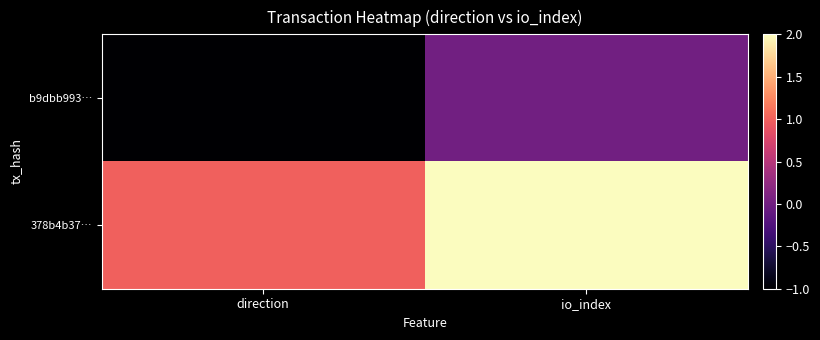

Between direction and io_index, which series saw the biggest shift?

b9dbb993…